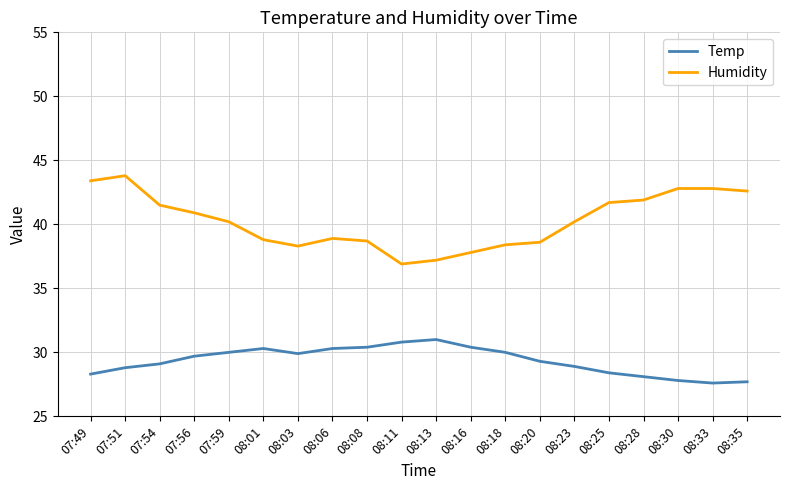

What is the difference between the highest and lowest values at 07:56?

11.2